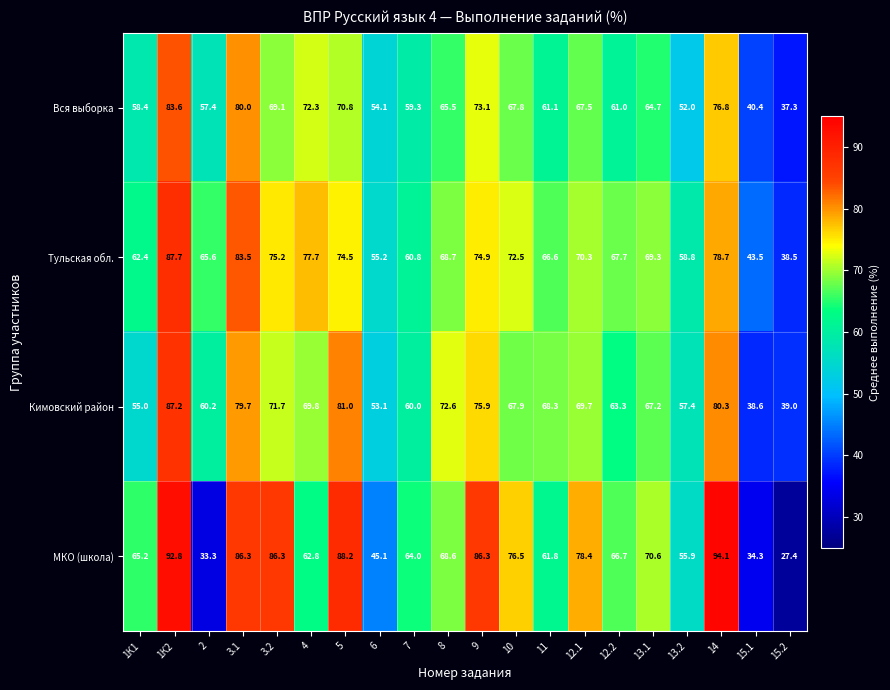

At which label does Тульская обл. first exceed 69?

1К2